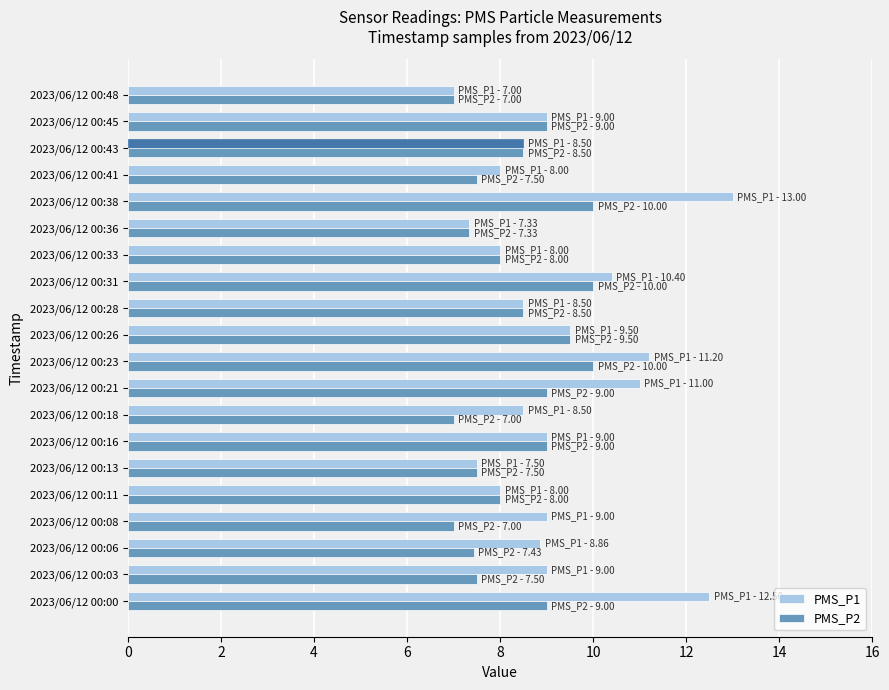

Which series has the widest spread of values?

PMS_P1